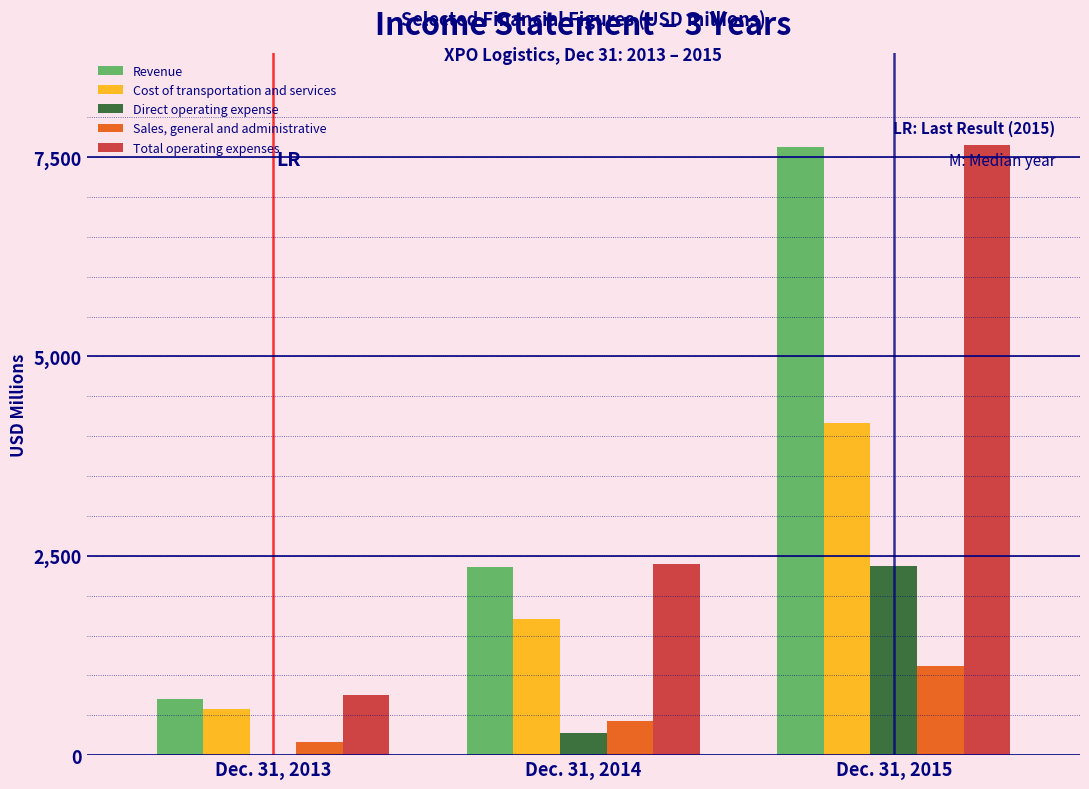

Reading left to right, transcribe all the data shown in this chart.

Revenue: Dec. 31, 2013=702.3	Dec. 31, 2014=2356.6	Dec. 31, 2015=7623.2
Cost of transportation and services: Dec. 31, 2013=578.7	Dec. 31, 2014=1701.8	Dec. 31, 2015=4171.4
Direct operating expense: Dec. 31, 2013=6.4	Dec. 31, 2014=273.2	Dec. 31, 2015=2367.0
Sales, general and administrative: Dec. 31, 2013=169.5	Dec. 31, 2014=422.5	Dec. 31, 2015=1113.4
Total operating expenses: Dec. 31, 2013=754.6	Dec. 31, 2014=2397.5	Dec. 31, 2015=7651.8